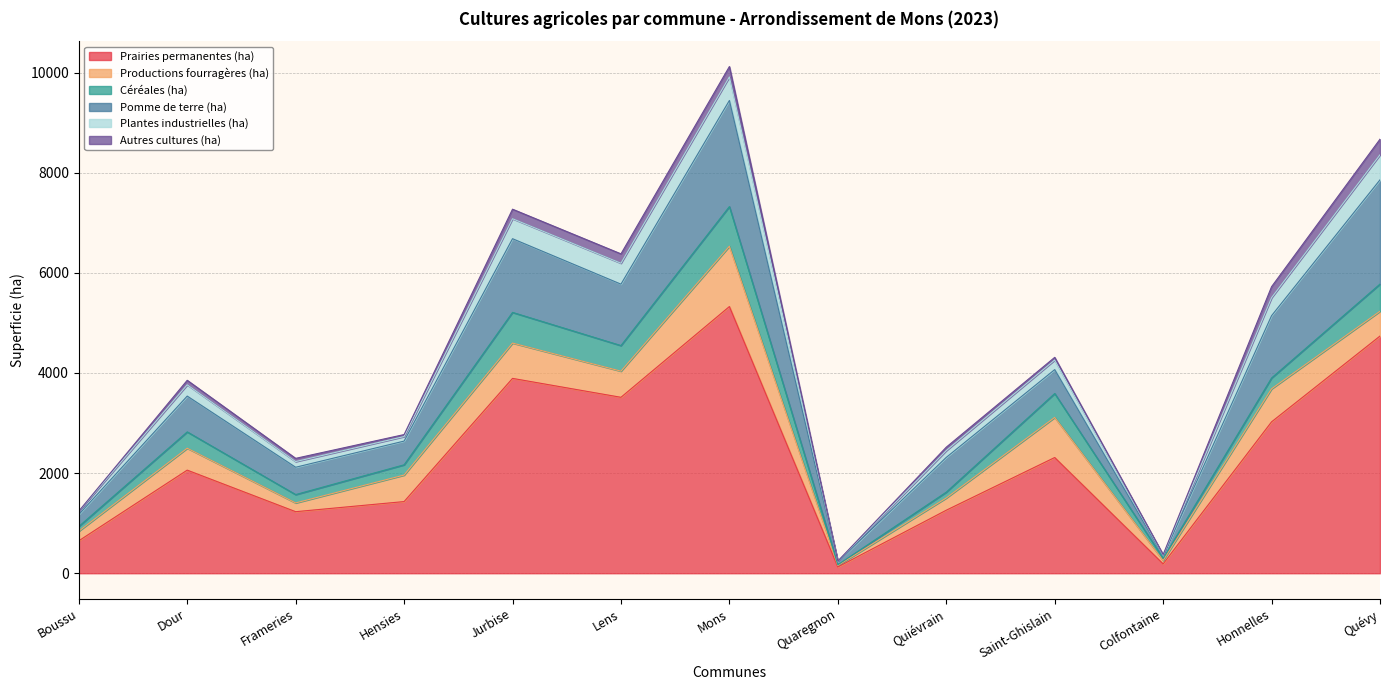

At which category does the chart reach its peak across all series?

Mons